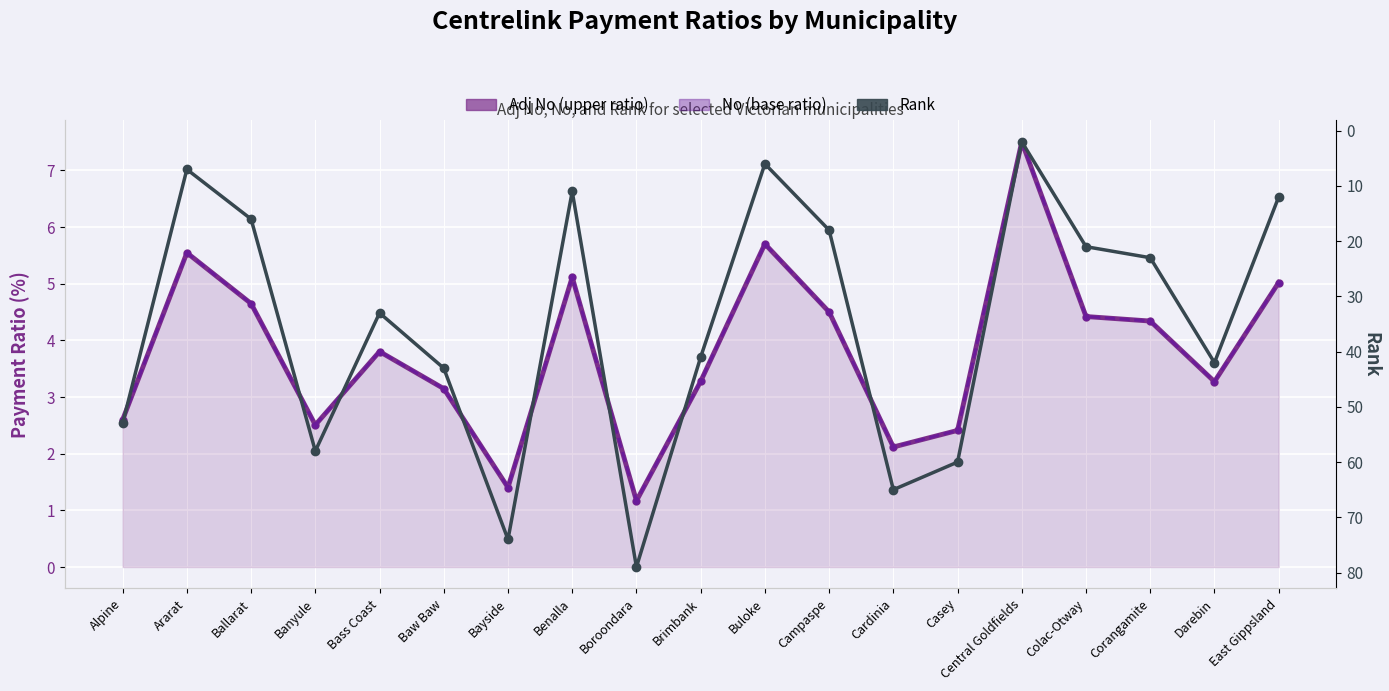

At how many categories does at least one series exceed 20?

12